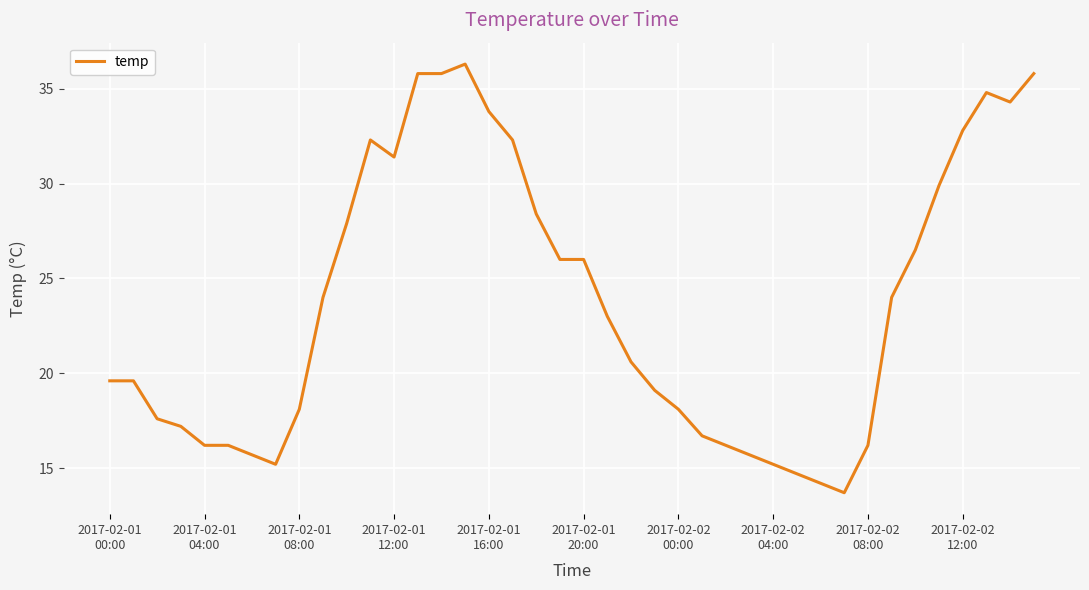

What is the smallest value displayed?

13.7